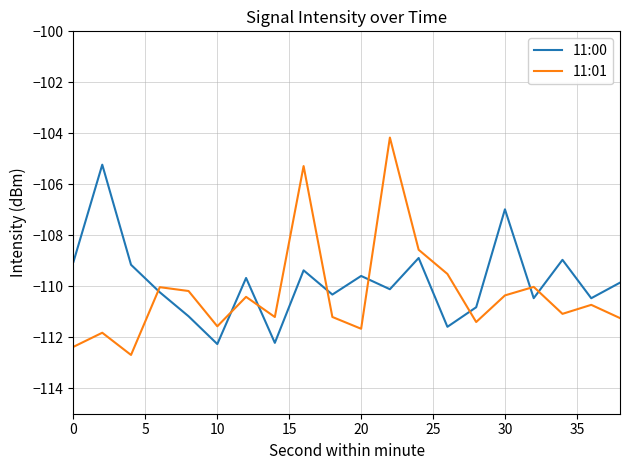

Which series has the largest range (max minus min)?

11:01